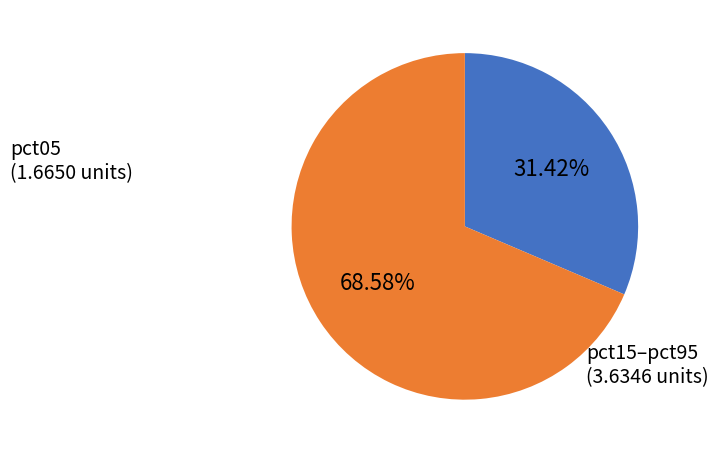

Is there any slice that represents more than half of the pie?

Yes